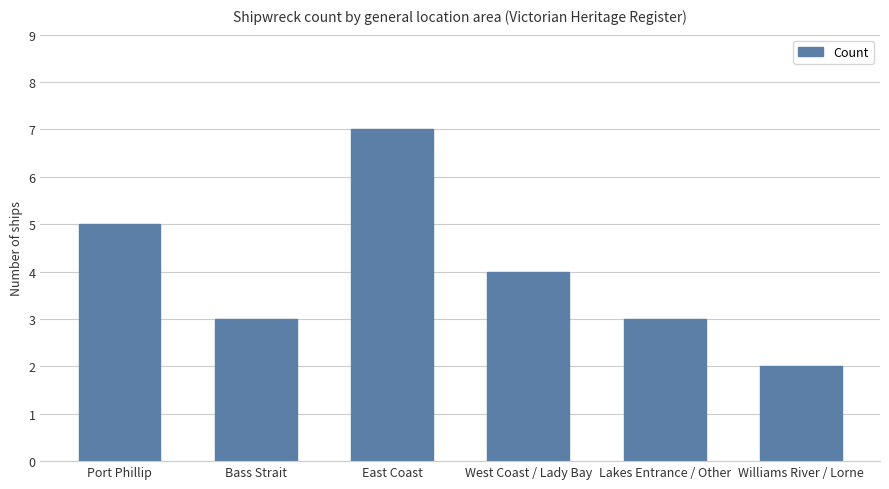

What is the approximate value at Williams River / Lorne?

2